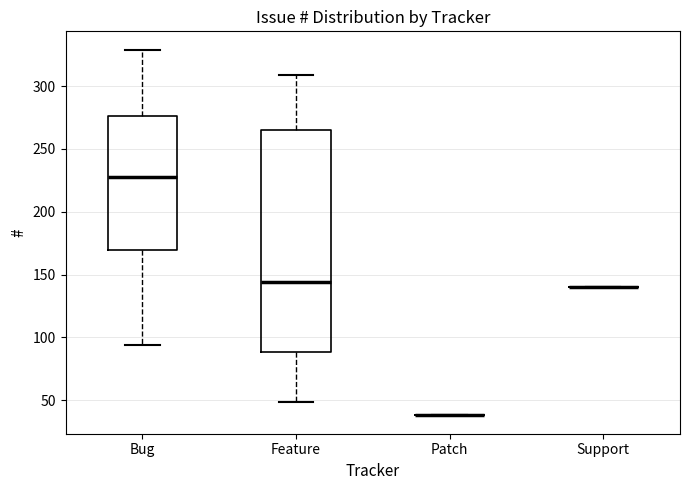

Reading left to right, transcribe this box plot: for each box, give where its median line is, the range the box spans, and where its two whiskers end, as read against the y-axis. The values are not printed on the chart, so give them approximately, as read against the axis.

Bug: median 230, box 170 to 275, whiskers 95 to 330
Feature: median 145, box 90 to 265, whiskers 50 to 310
Patch: box collapsed to a line at 40, whiskers 40 to 40
Support: box collapsed to a line at 140, whiskers 140 to 140